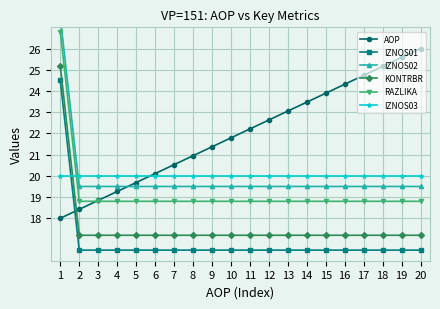

What is the spread (max minus min) of values at 2?

3.5